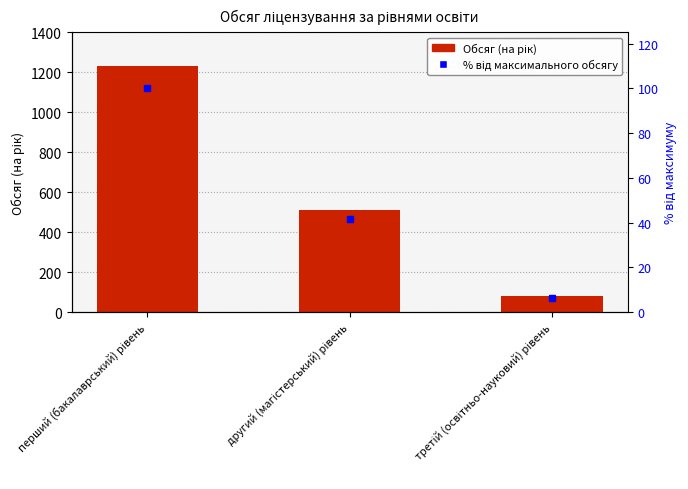

What is the total value across all series at перший (бакалаврський) рівень?

1330.0